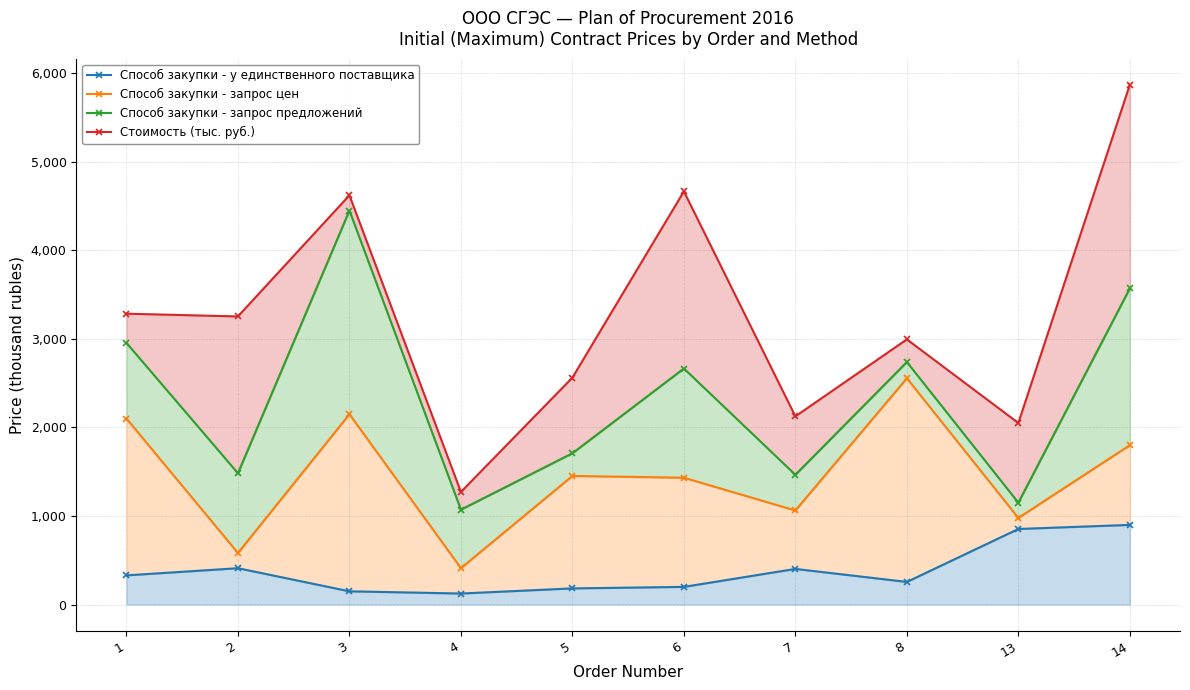

Between 7 and 14, which series saw the biggest shift?

Стоимость (тыс. руб.)